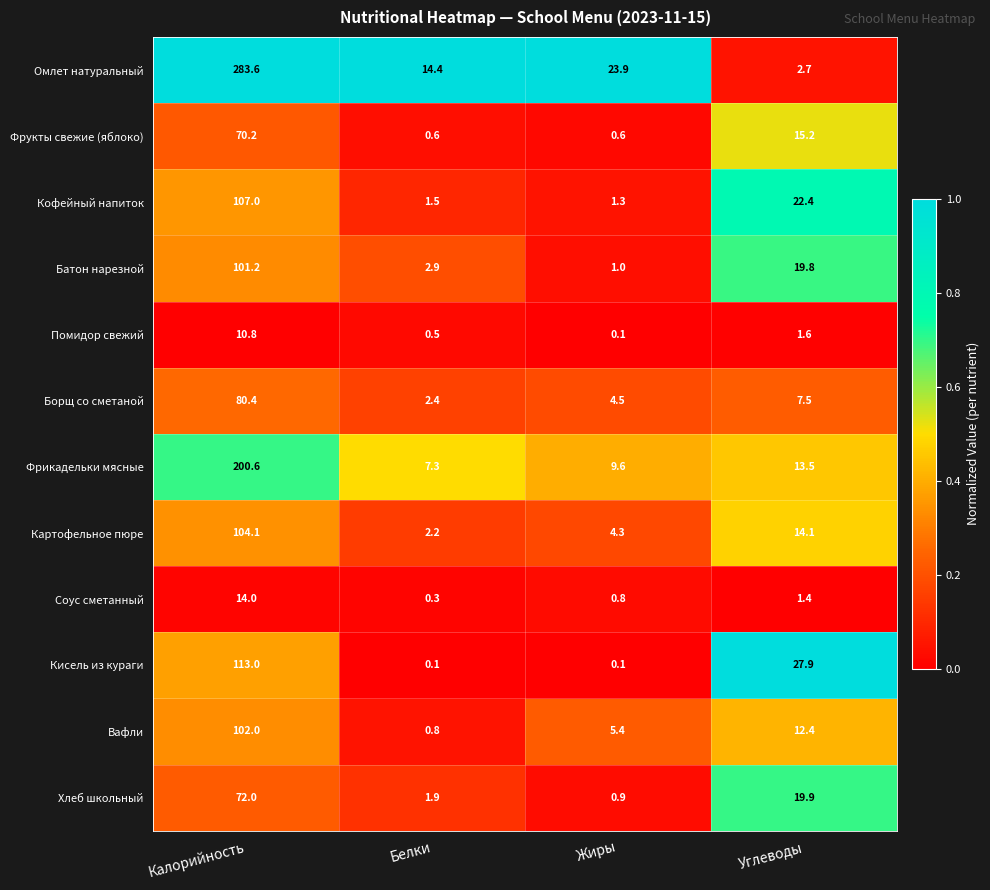

What is the total value across all series at Углеводы?

158.4